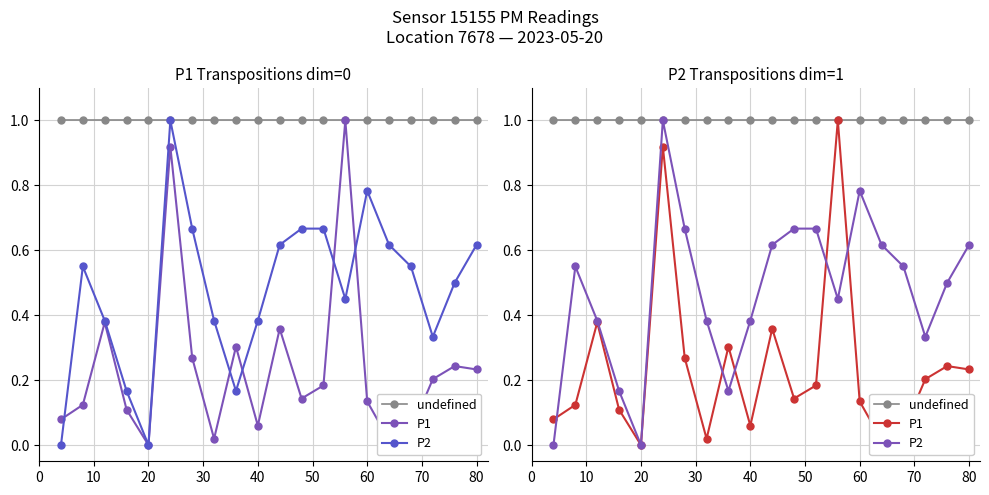

What is the value of the undefined point at the 4th from the left?

1.0